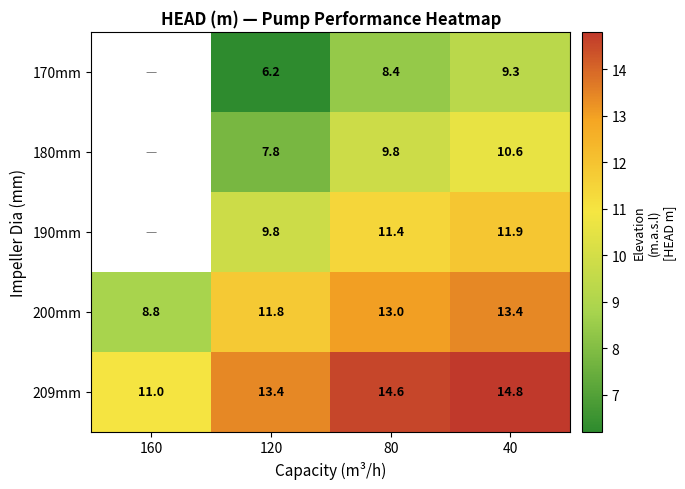

At 120, list the series in order from smallest to largest.

170mm, 180mm, 190mm, 200mm, 209mm